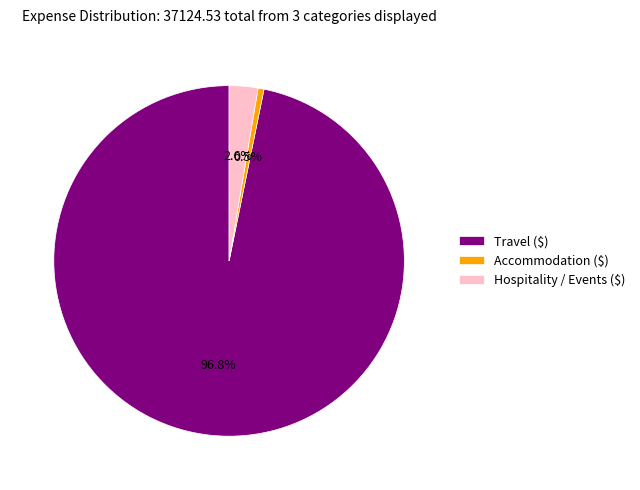

To the nearest percent, what is the average slice percentage?

33%